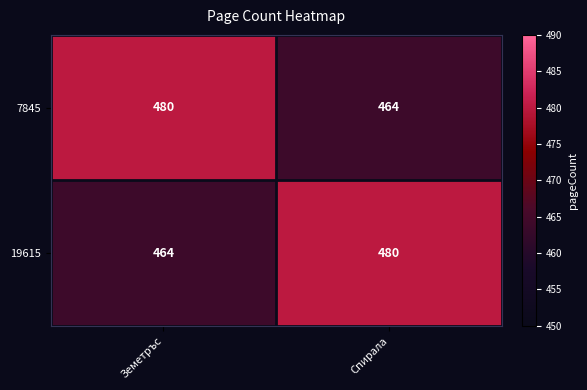

What is the maximum value shown in the chart?

480